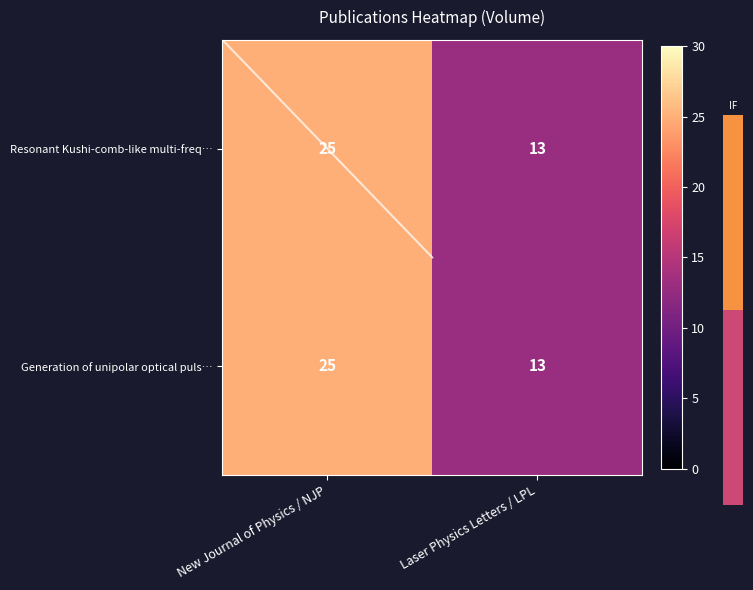

The Resonant Kushi-comb-like multi-freq… series shows 9 at New Journal of Physics / NJP. True or false?

False